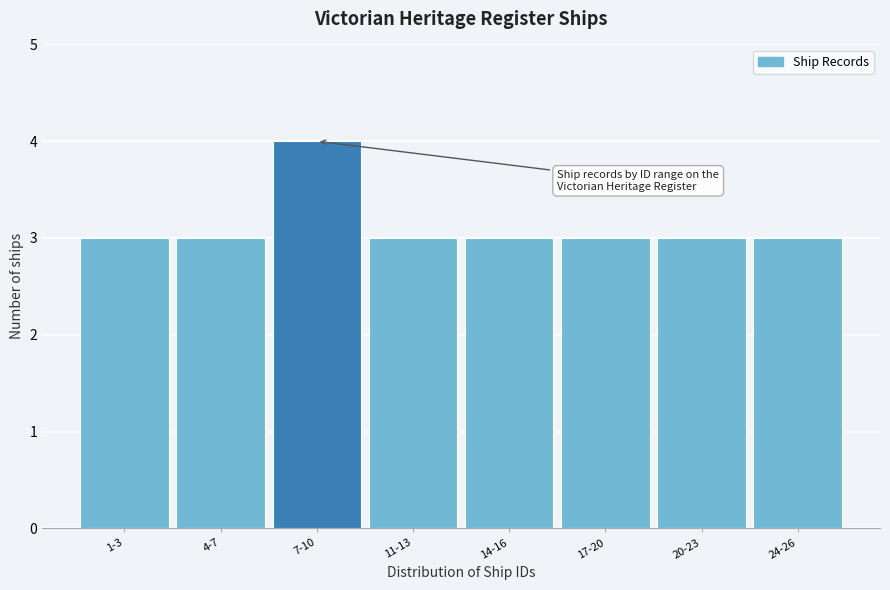

Reading left to right, what are all the values shown in this chart?

3	3	4	3	3	3	3	3